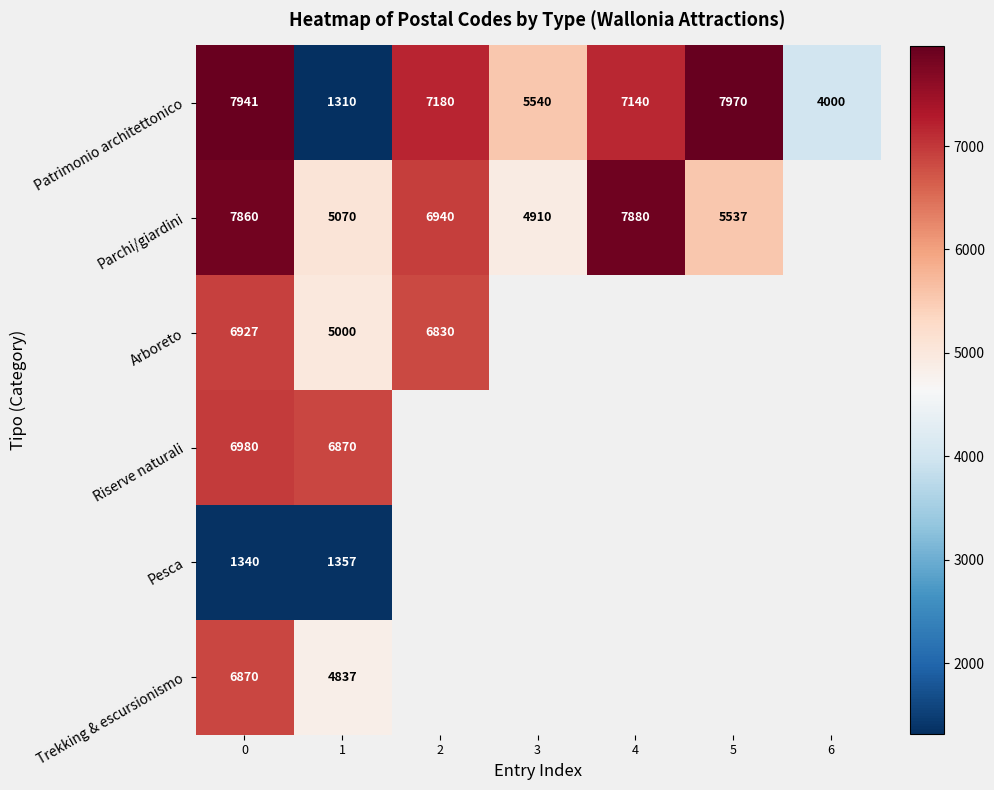

Which label corresponds to the largest value in the chart?

5